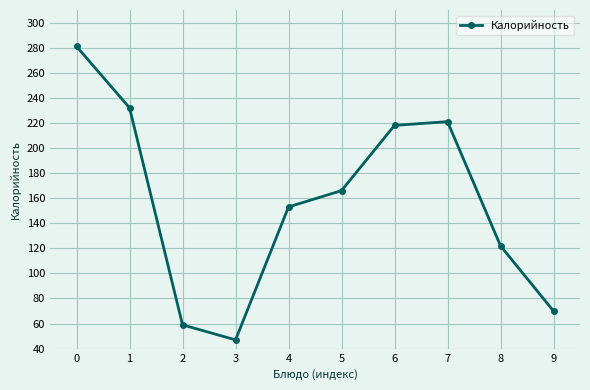

List the labels in order of value, smallest first.

3, 2, 9, 8, 4, 5, 6, 7, 1, 0